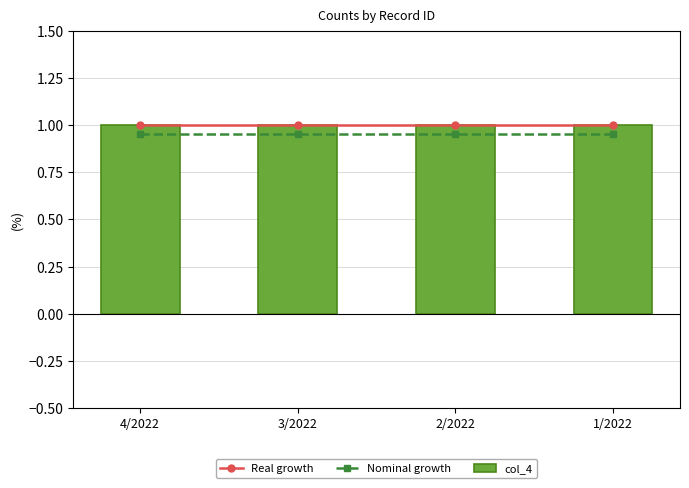

Which category has the lowest value across all series?

4/2022